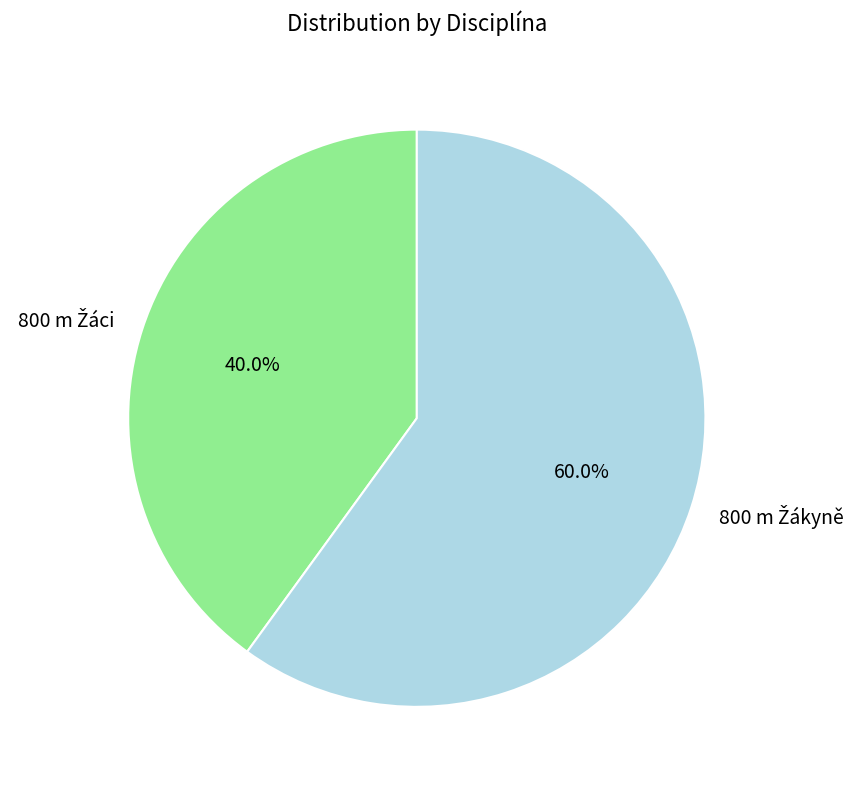

Is there a majority slice in this chart?

Yes